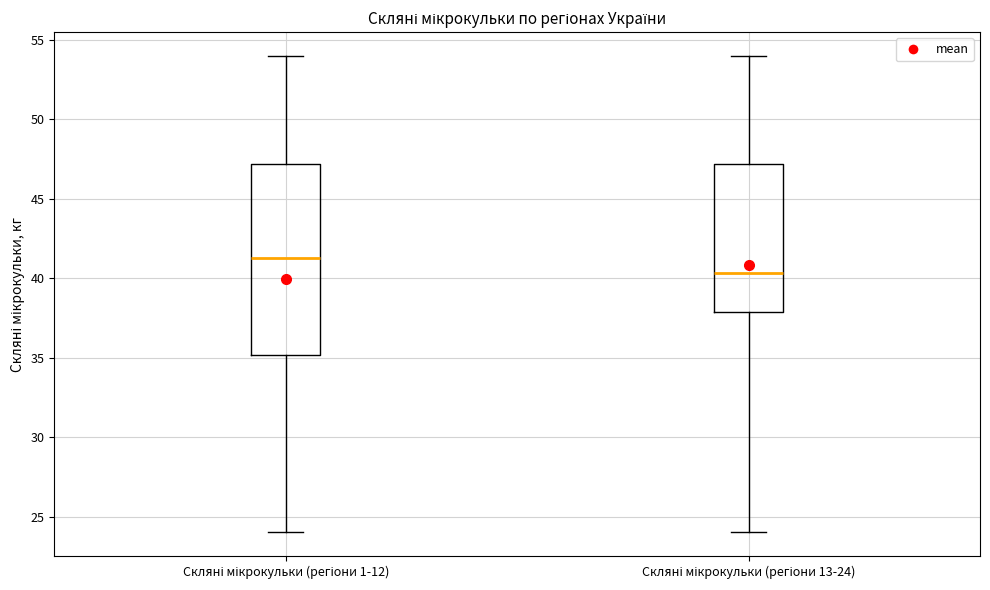

Reading left to right, read every box against the y-axis: the position of its median line, the range the box covers, and the ends of its whiskers. The values are not printed on the chart, so give them approximately, as read against the axis.

Скляні мікрокульки (регіони 1-12): median 41.5, box 35.0 to 47.0, whiskers 24.0 to 54.0
Скляні мікрокульки (регіони 13-24): median 40.5, box 38.0 to 47.0, whiskers 24.0 to 54.0